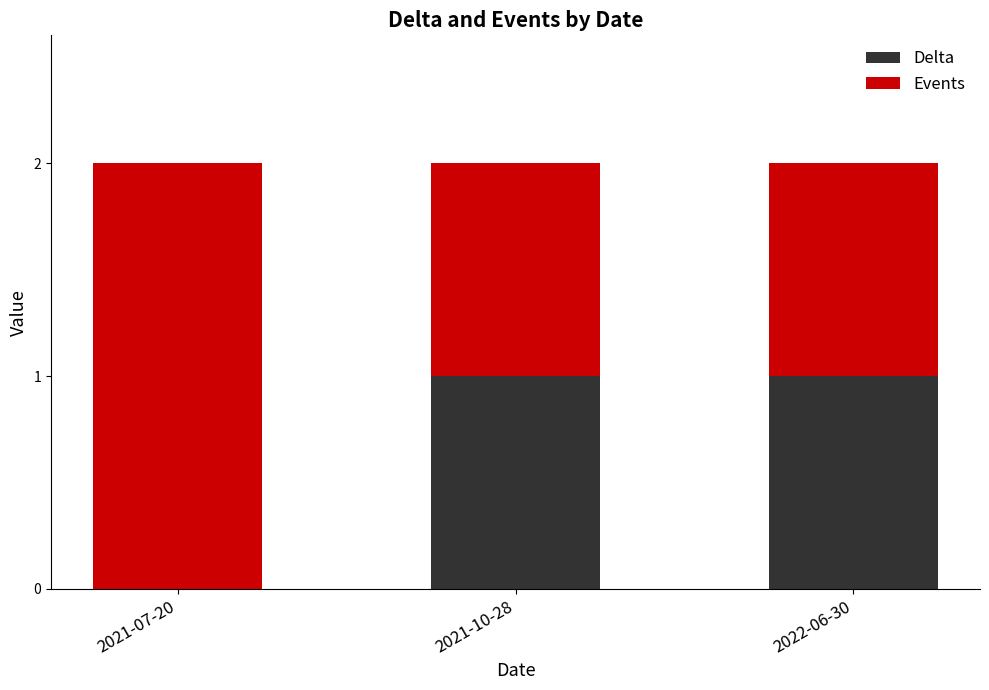

The value of Delta at 2021-10-28 is 1. True or false?

True